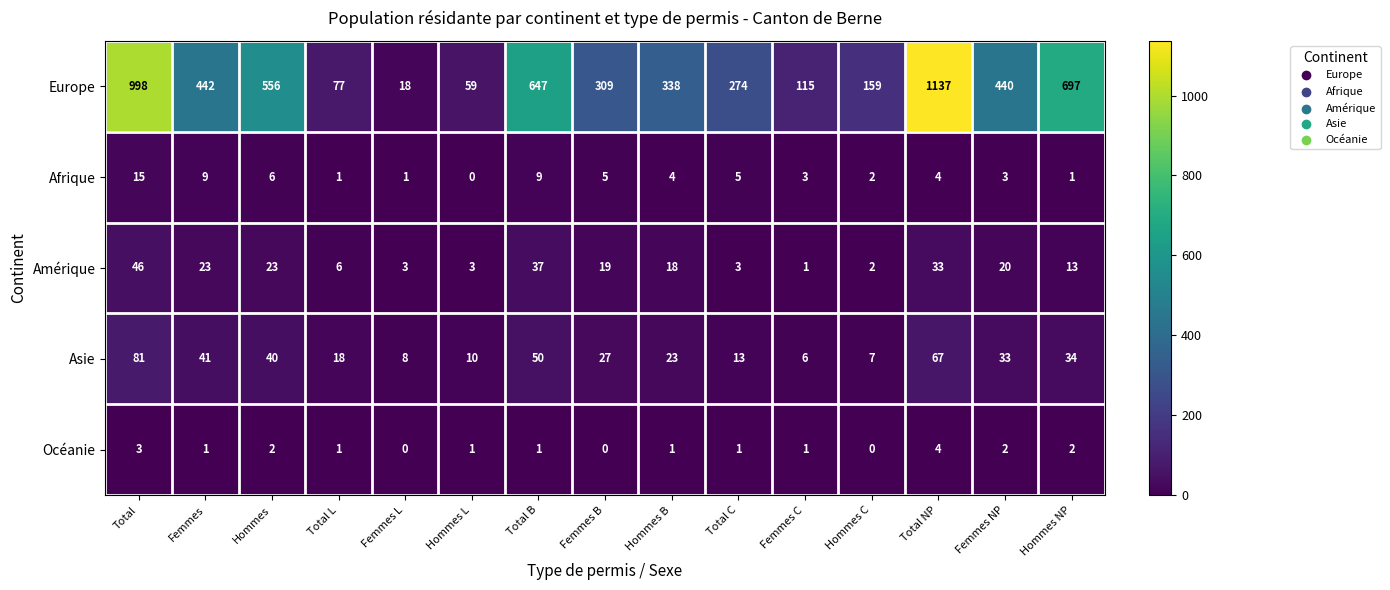

Count the number of categories in the chart.

15